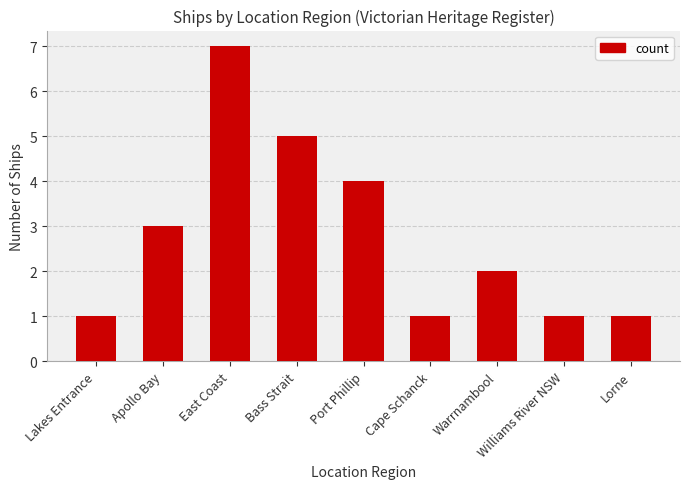

What position from the right is Apollo Bay?

8